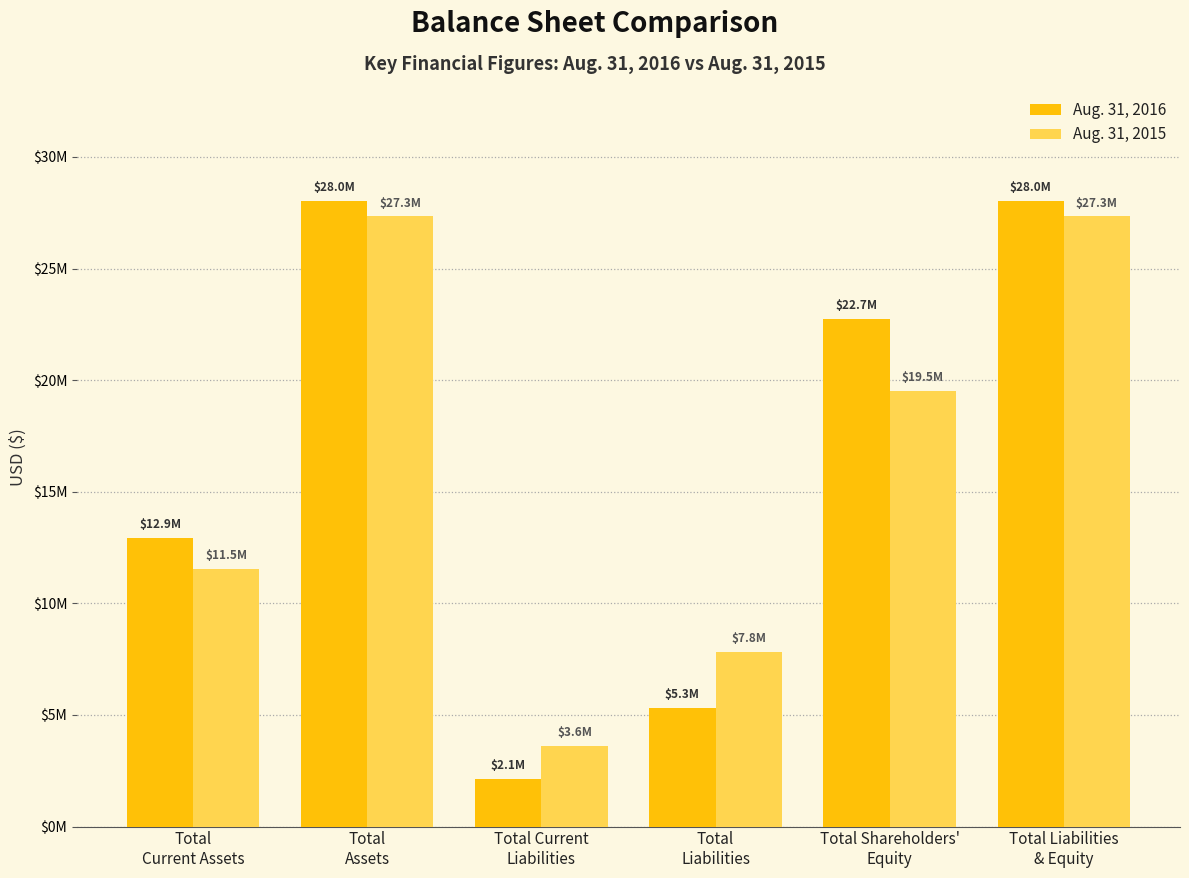

The Aug. 31, 2016 series shows 5310436 at Total
Liabilities. True or false?

True